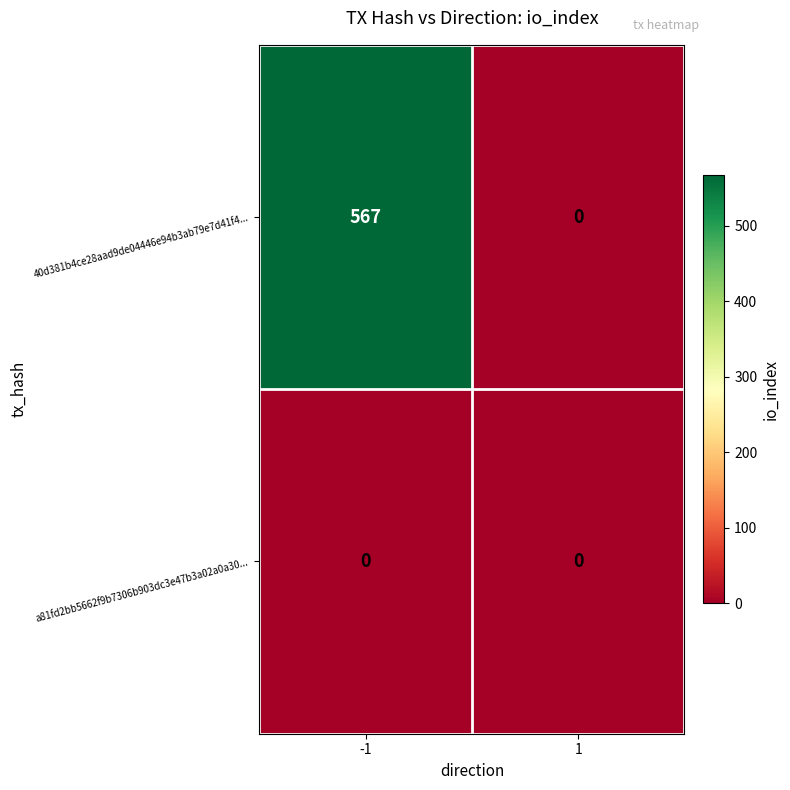

Reading right to left, extract all data points from this chart.

40d381b4ce28aad9de04446e94b3ab79e7d41f4...: 1=0	-1=567
a81fd2bb5662f9b7306b903dc3e47b3a02a0a30...: 1=0	-1=0